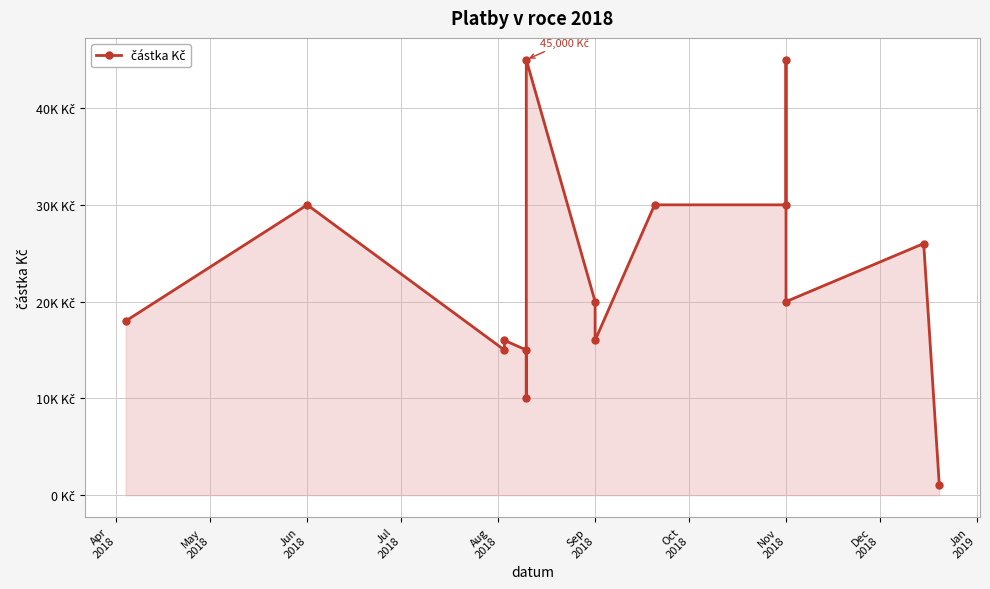

What is the difference between the maximum and minimum values?

44000